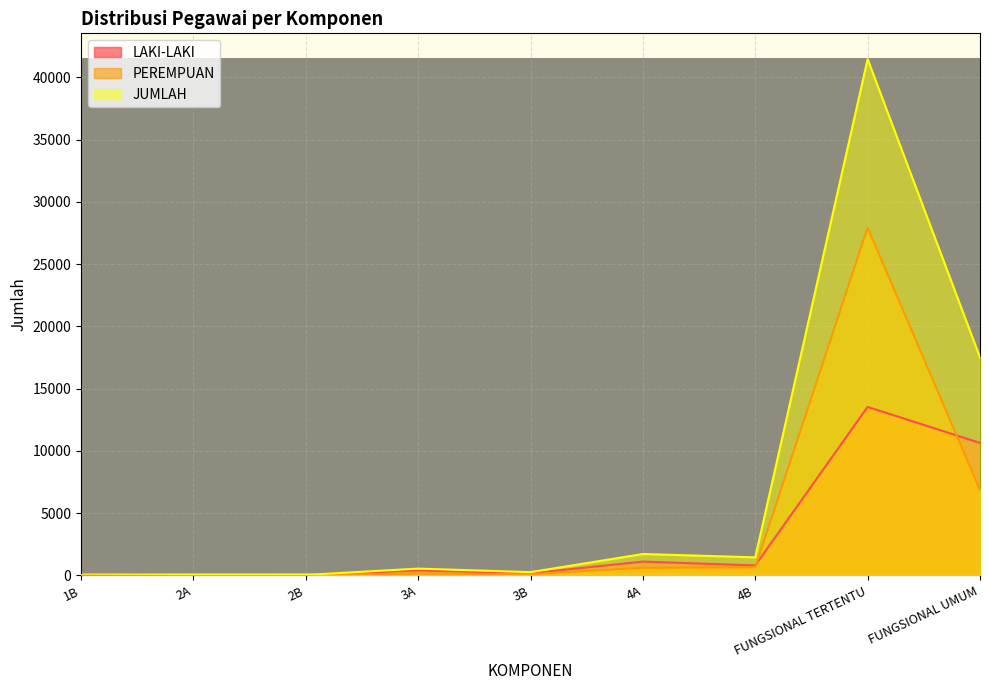

Reading left to right, what are all the values shown in this chart?

LAKI-LAKI: 1B=2	2A=27	2B=26	3A=401	3B=170	4A=1107	4B=800	FUNGSIONAL TERTENTU=13530	FUNGSIONAL UMUM=10638
PEREMPUAN: 1B=0	2A=8	2B=12	3A=146	3B=91	4A=612	4B=650	FUNGSIONAL TERTENTU=27925	FUNGSIONAL UMUM=6865
JUMLAH: 1B=2	2A=35	2B=38	3A=547	3B=261	4A=1719	4B=1450	FUNGSIONAL TERTENTU=41455	FUNGSIONAL UMUM=17503